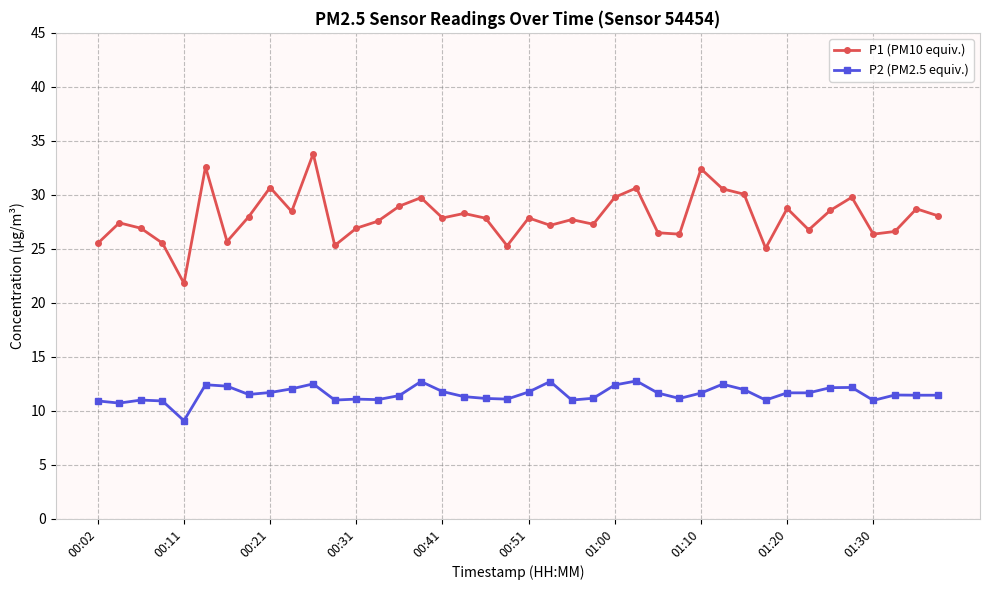

Rank the series by their maximum value, from lowest to highest.

P2 (PM2.5 equiv.), P1 (PM10 equiv.)